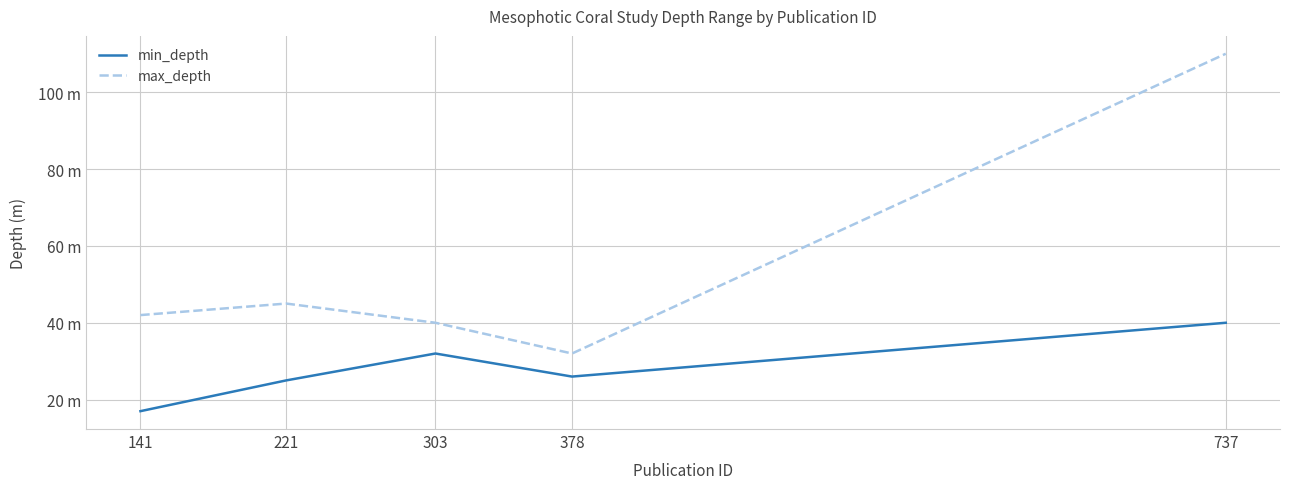

Does the chart display data point markers on the line(s)?

No